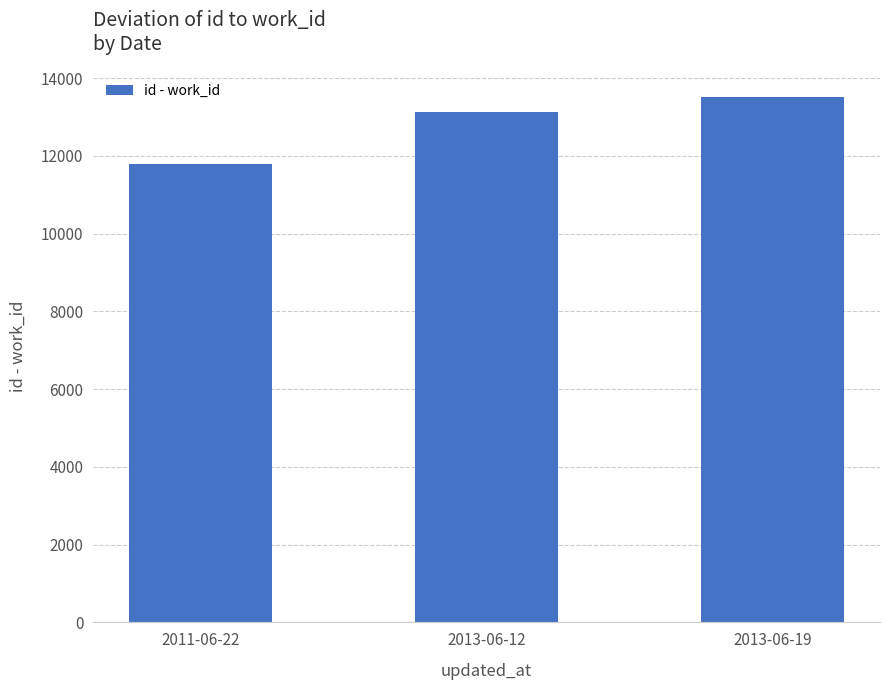

Count the values in the range 11804 to 13508.

3